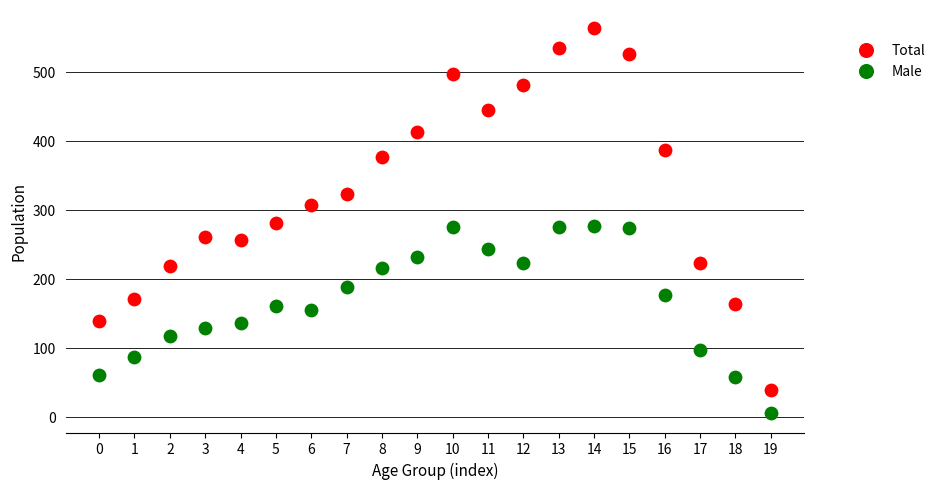

Which series contains the highest Y value?

Total